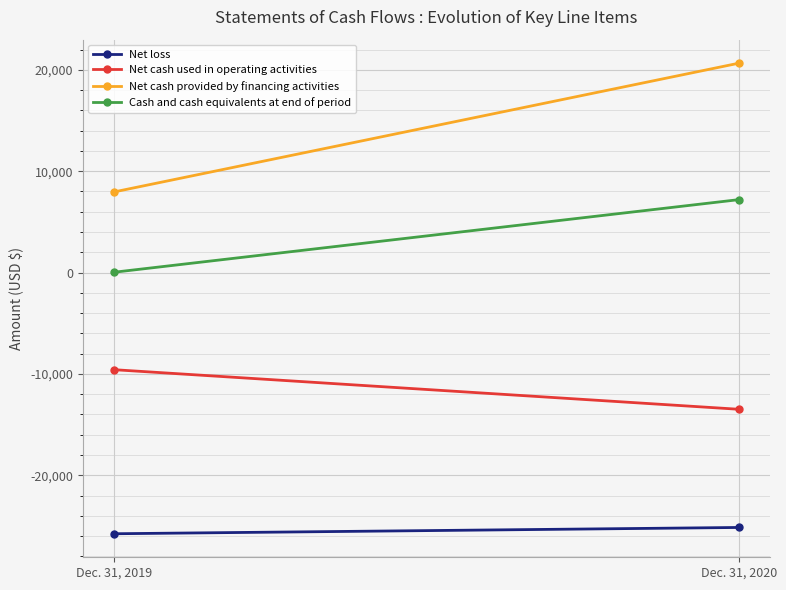

The value of Cash and cash equivalents at end of period at Dec. 31, 2020 is 10140. True or false?

False